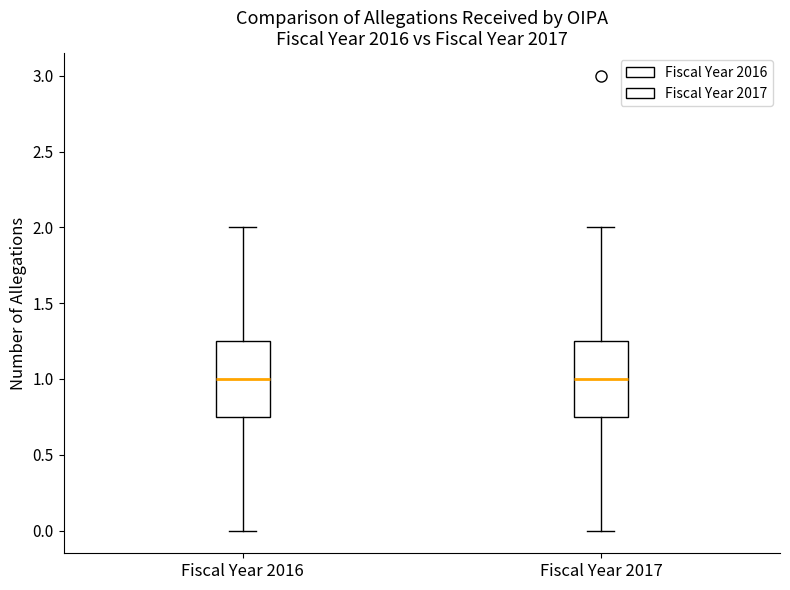

Reading left to right, read every box against the y-axis: the position of its median line, the range the box covers, and the ends of its whiskers. The values are not printed on the chart, so give them approximately, as read against the axis.

Fiscal Year 2016: median 1.00, box 0.75 to 1.25, whiskers 0.00 to 2.00
Fiscal Year 2017: median 1.00, box 0.75 to 1.25, whiskers 0.00 to 2.00